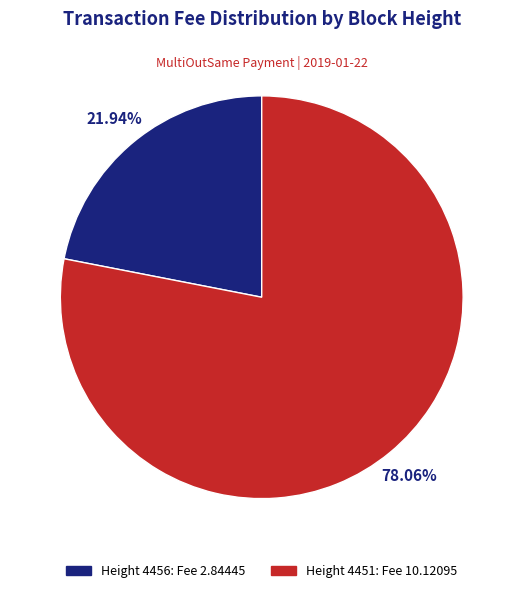

To the nearest percent, what is the difference between the largest and smallest slice percentages?

56%